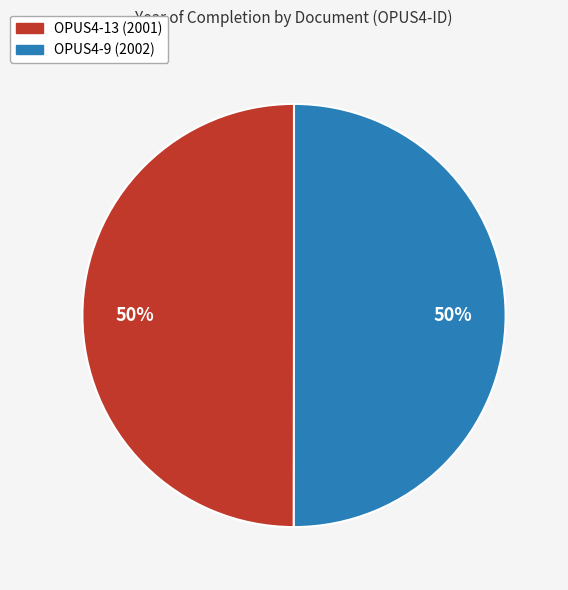

To the nearest percent, what percentage of the pie is OPUS4-9?

50%